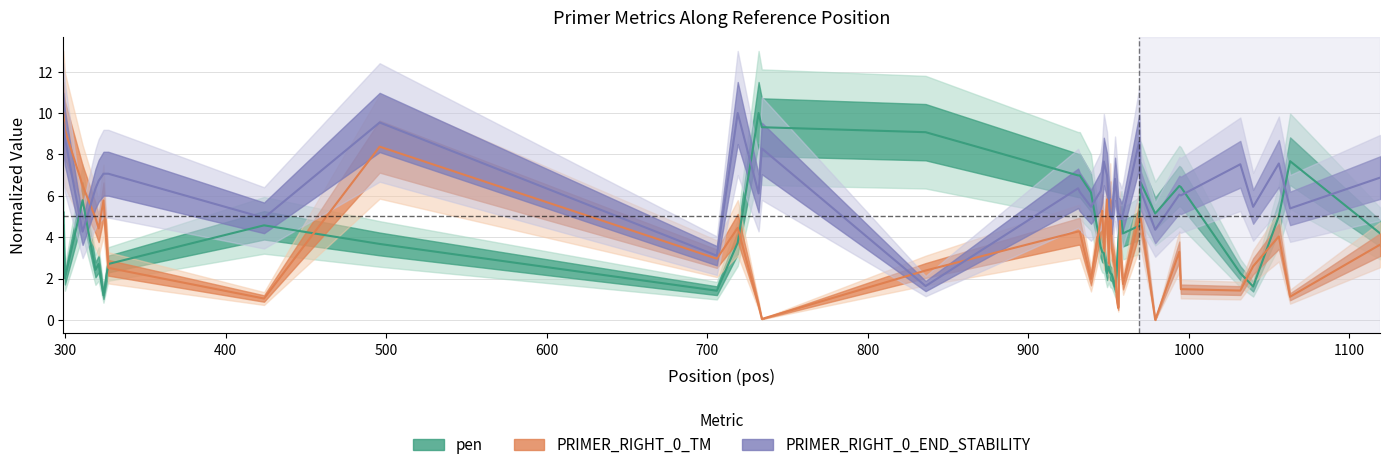

Rank the series at 319 from highest to lowest value.

PRIMER_RIGHT_0_END_STABILITY, PRIMER_RIGHT_0_TM, pen